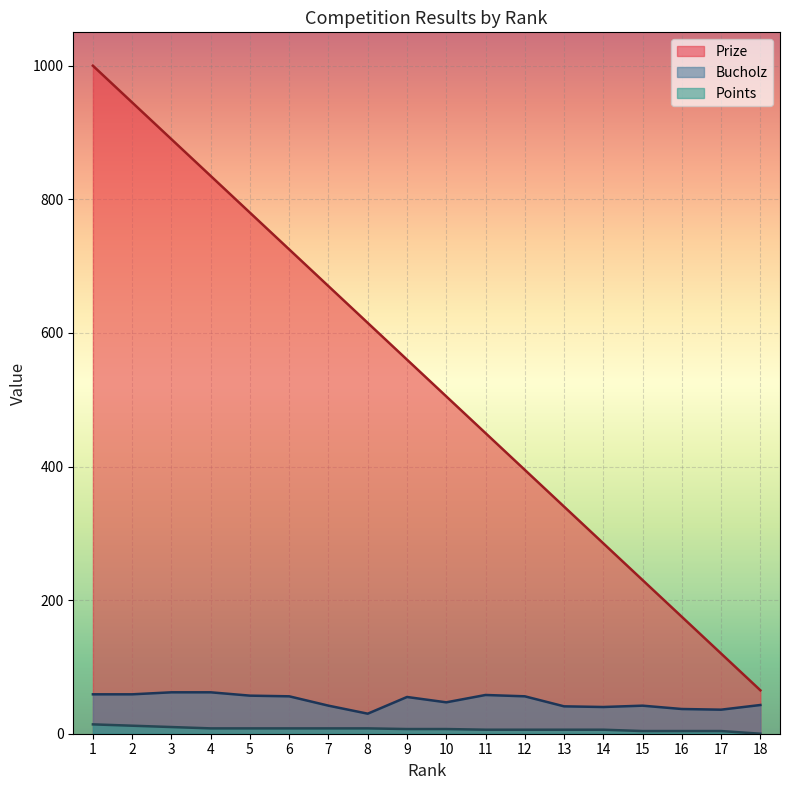

How many data points in Points are less than 7?

8